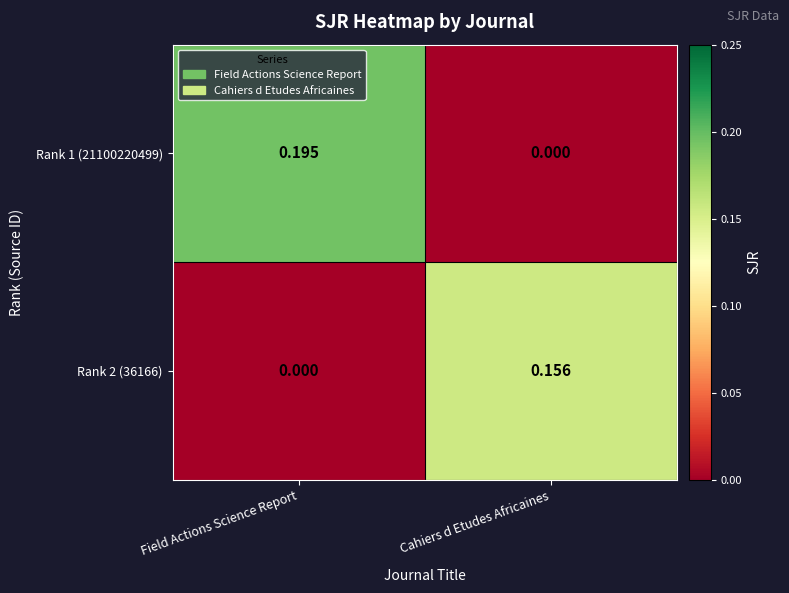

Rank the categories by Rank 2 (36166) value from highest to lowest.

Cahiers d Etudes Africaines, Field Actions Science Report